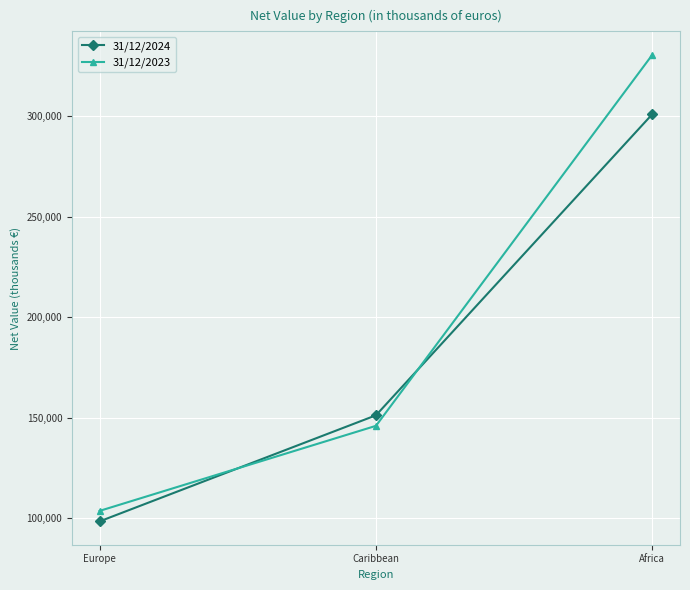

How many series are shown in this chart?

2